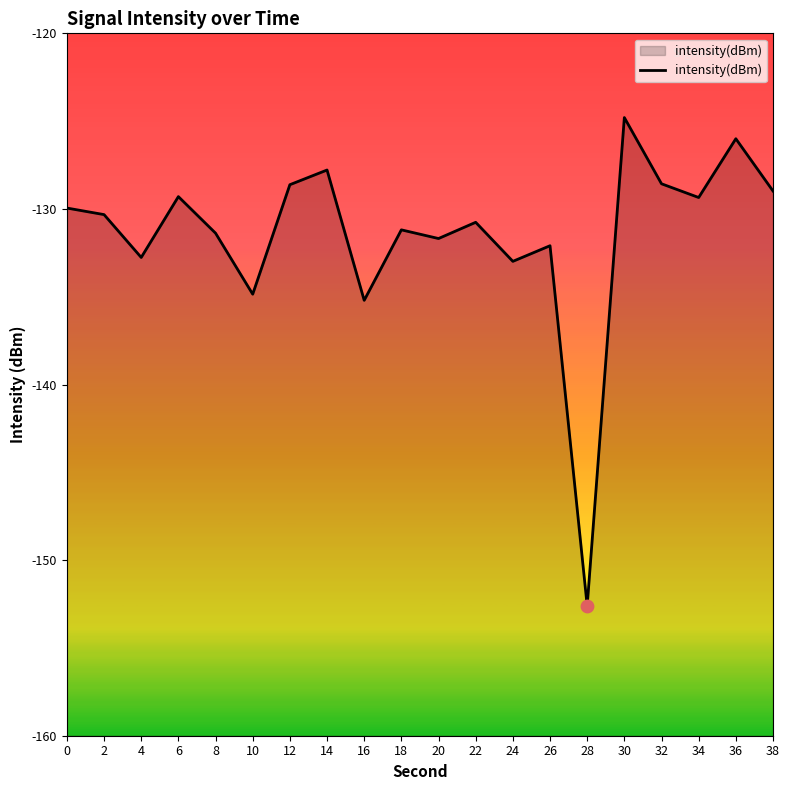

Between 32 and 10, which is larger?

32